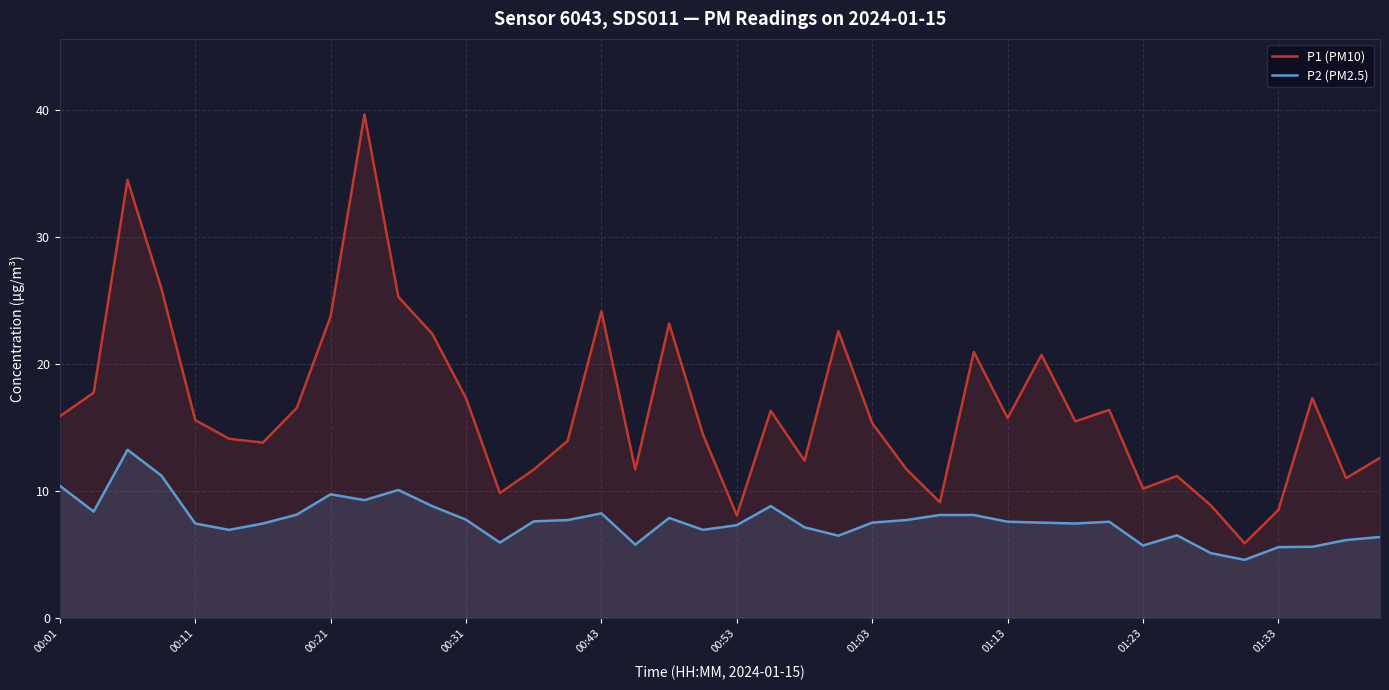

Rank the series by their maximum value, from highest to lowest.

P1 (PM10), P2 (PM2.5)